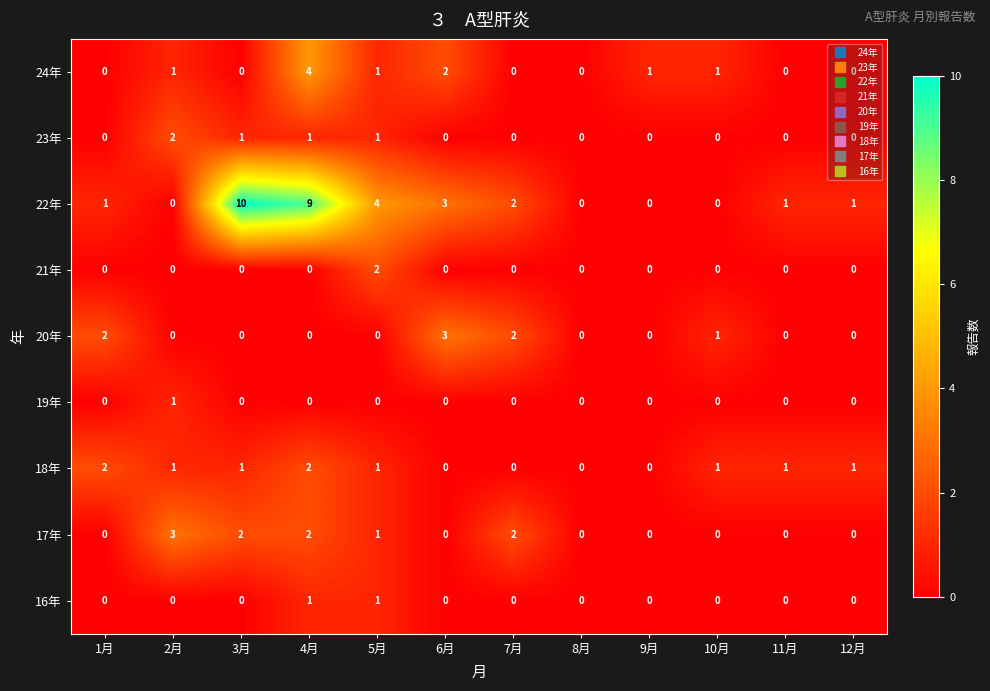

What is the difference between the maximum and minimum values in the 20年 series?

3